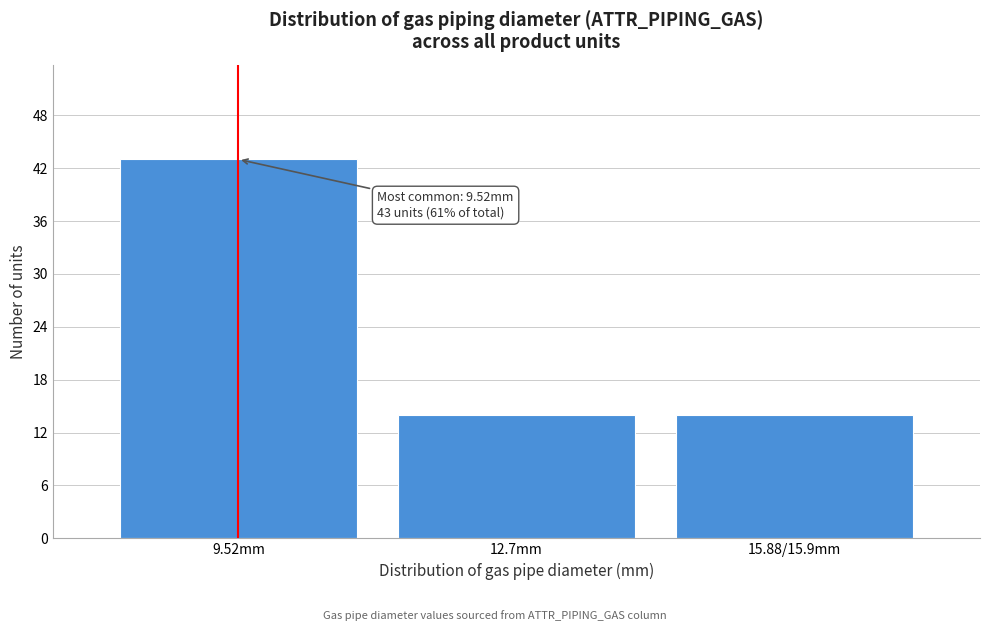

Reading left to right, extract all data points from this chart.

43	14	14